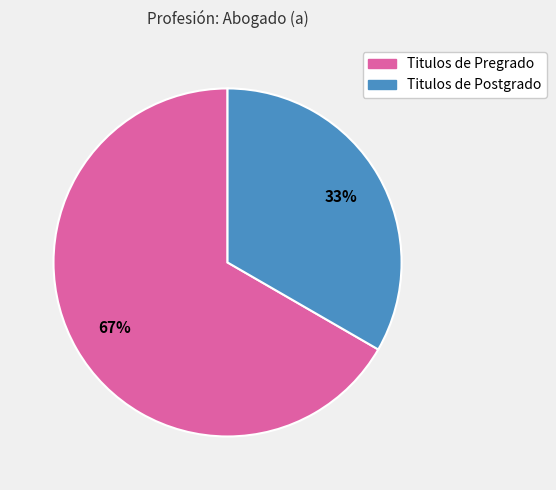

How many segments does this pie chart have?

2